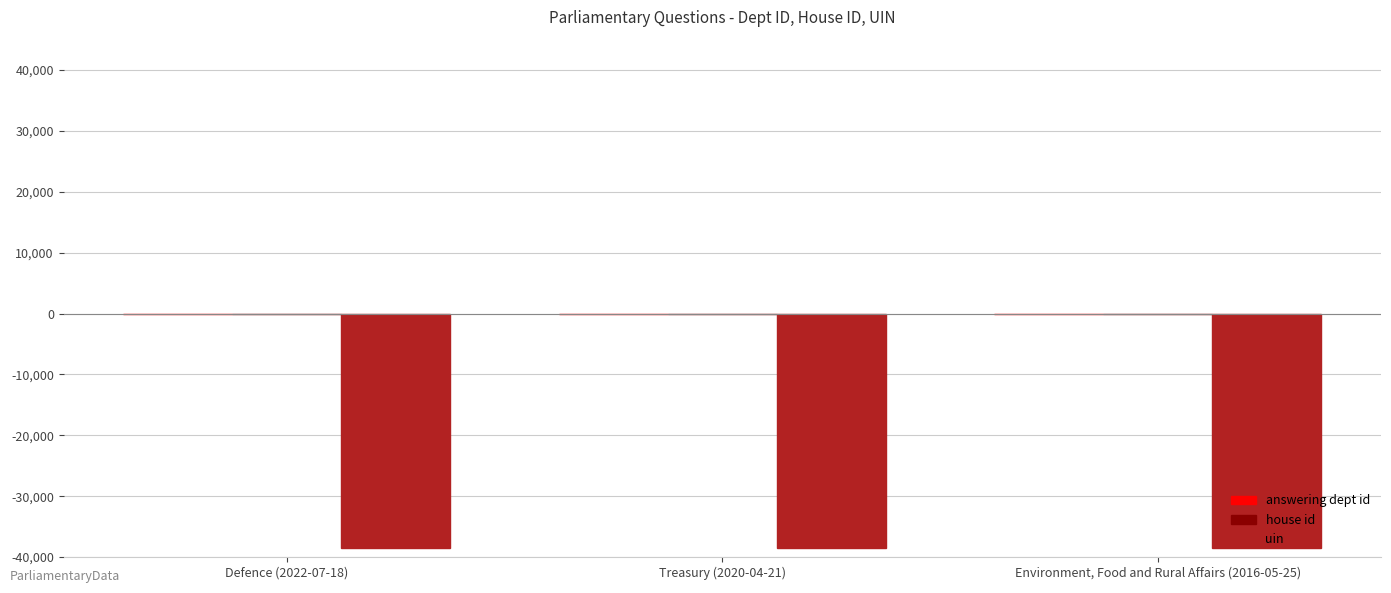

What is the highest value of the uin series?

-38502